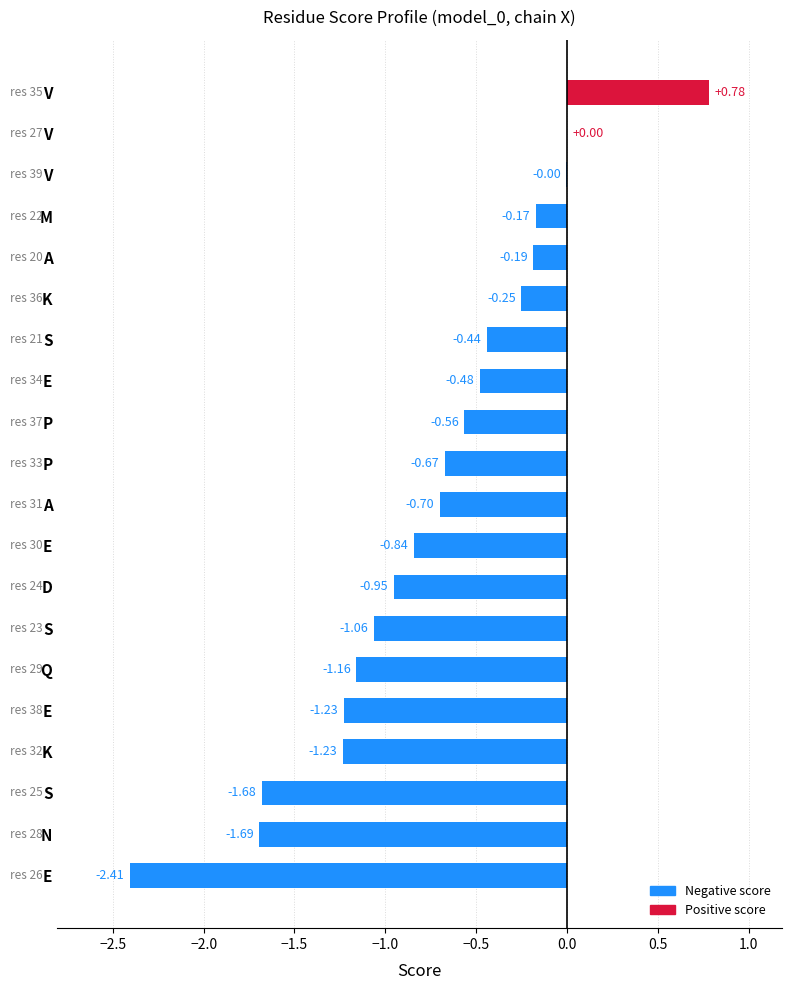

What is the minimum value shown in the chart?

-2.4